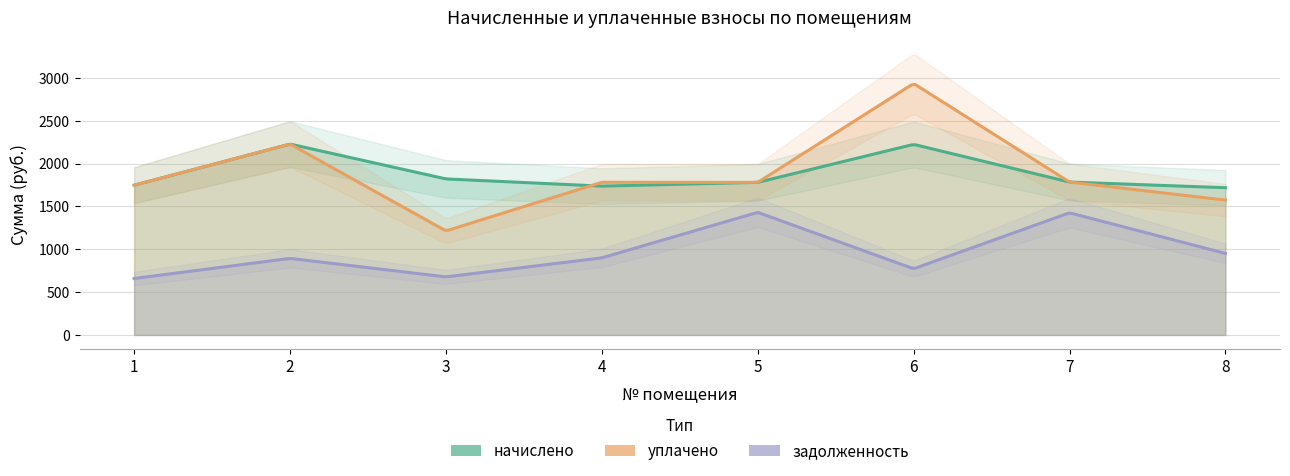

Reading left to right, extract all data points from this chart.

начислено: 1=1748.7	2=2228.9	3=1822.0	4=1737.7	5=1781.7	6=2225.2	7=1785.3	8=1719.4
уплачено: 1=1748.7	2=2228.9	3=1214.7	4=1782.8	5=1781.7	6=2936.0	7=1785.3	8=1574.5
задолженность: 1=659.0	2=894.0	3=677.8	4=900.2	5=1431.8	6=772.7	7=1426.5	8=952.1